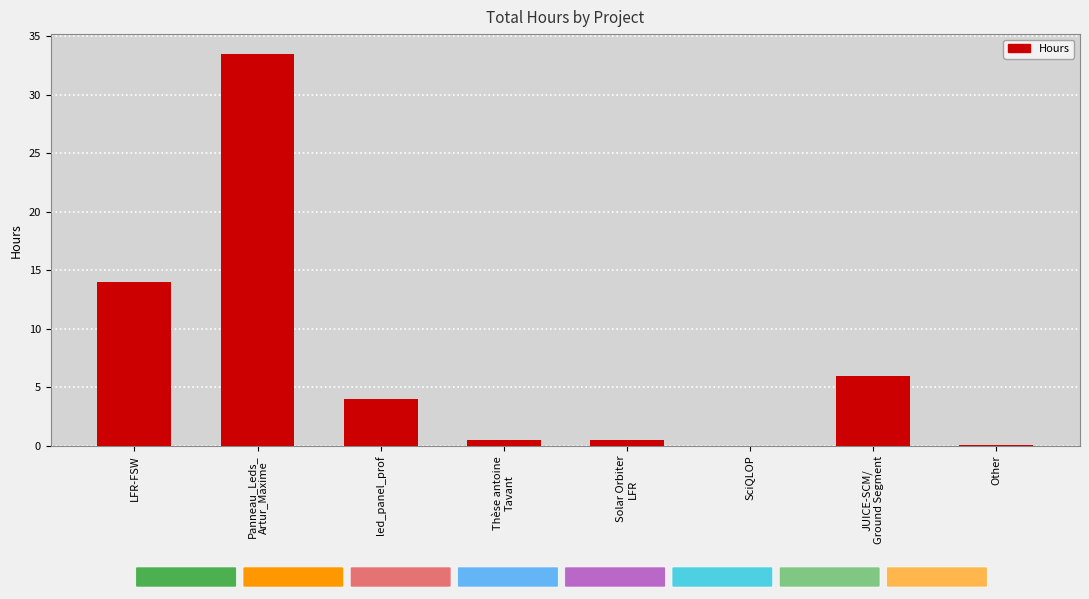

What is the sum of all values?

58.6